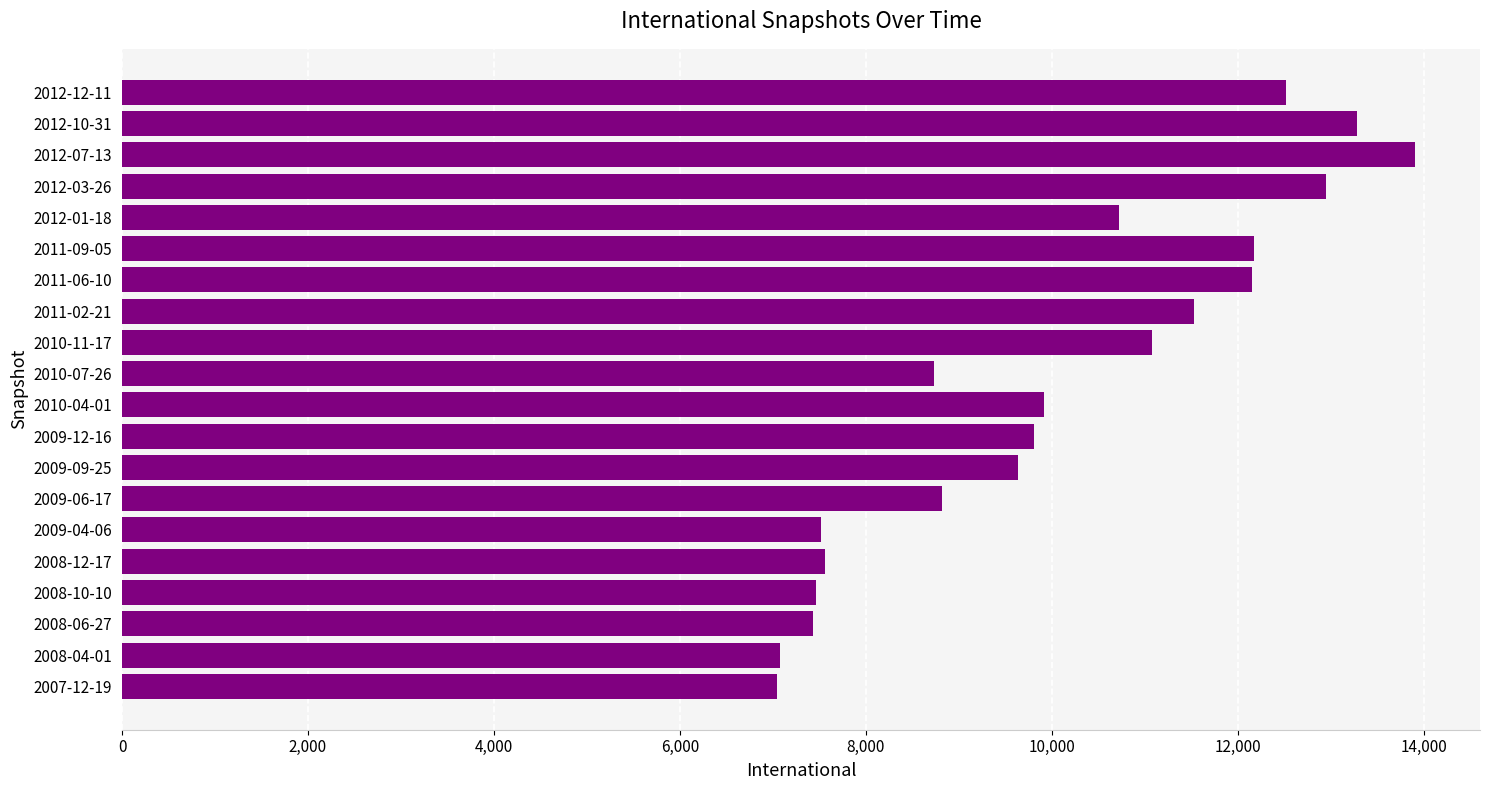

Where is the data nearest to the value 10479?

2012-01-18